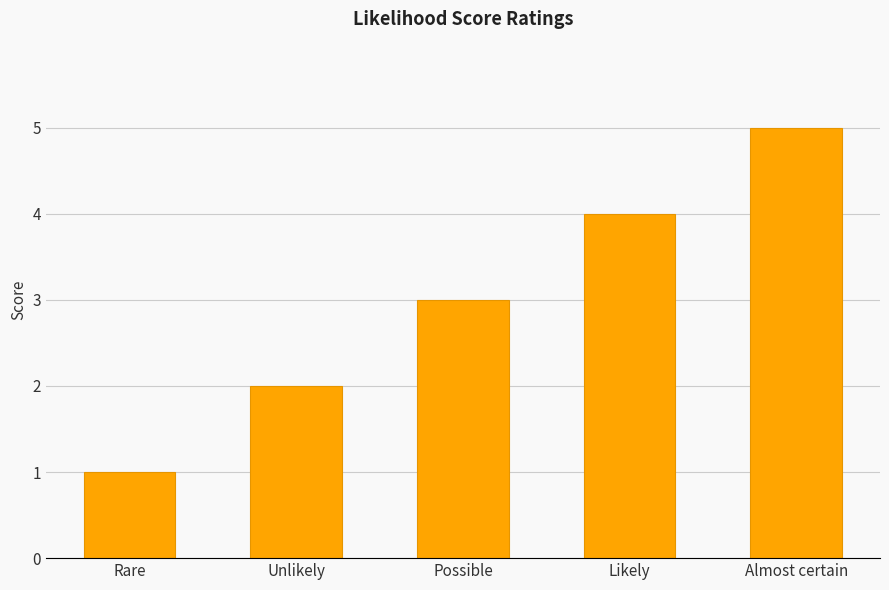

Does the chart contain stacked bars?

No